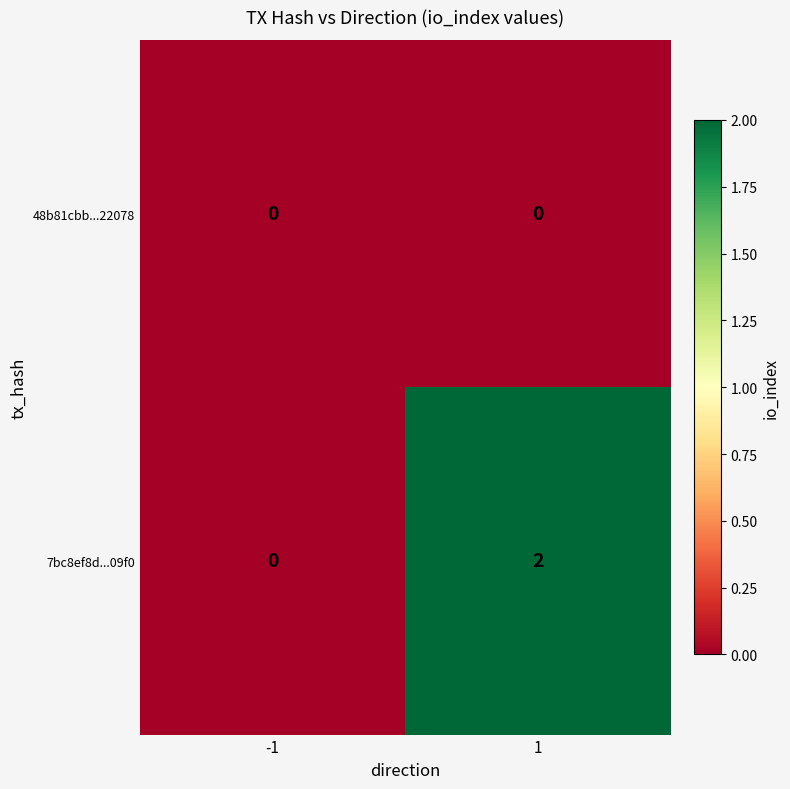

Between -1 and 1, which series saw the biggest shift?

7bc8ef8d...09f0